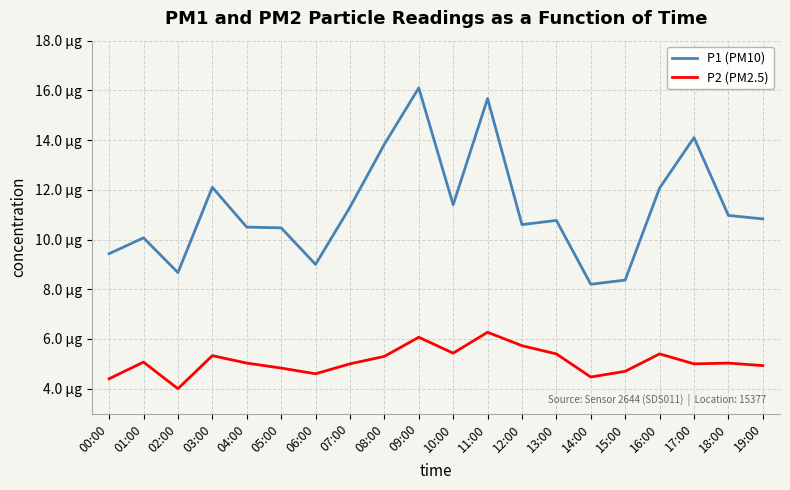

True or false: P2 (PM2.5) and P1 (PM10) intersect in this chart.

False